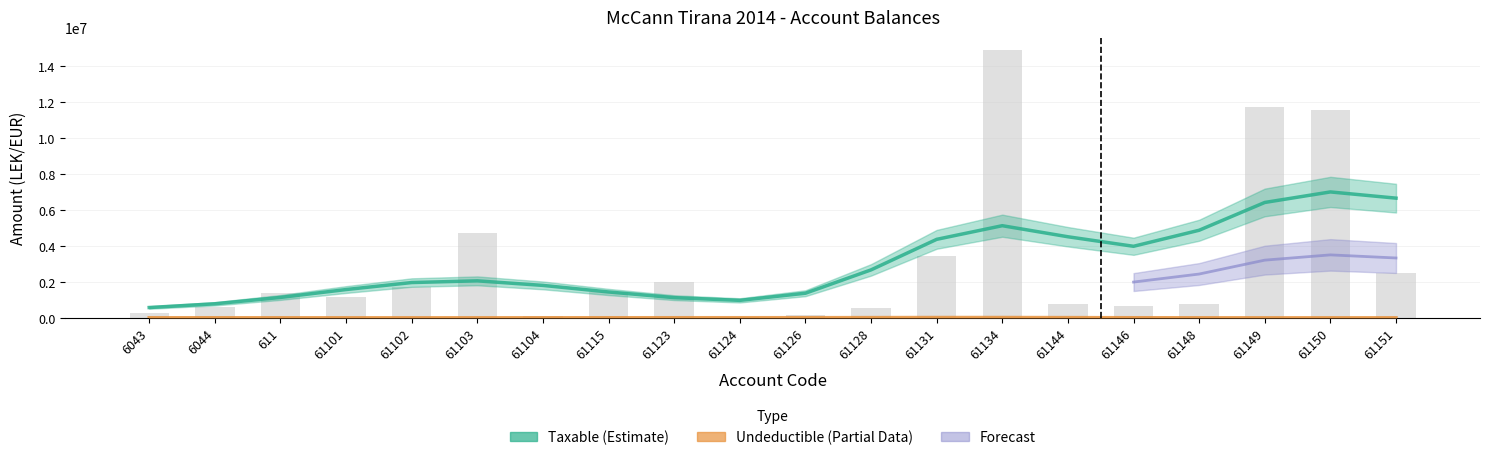

Rank the categories by value from highest to lowest.

61134, 61149, 61150, 61103, 61131, 61151, 61123, 61102, 61115, 611, 61101, 61144, 61148, 61146, 6044, 61128, 6043, 61126, 61104, 61124